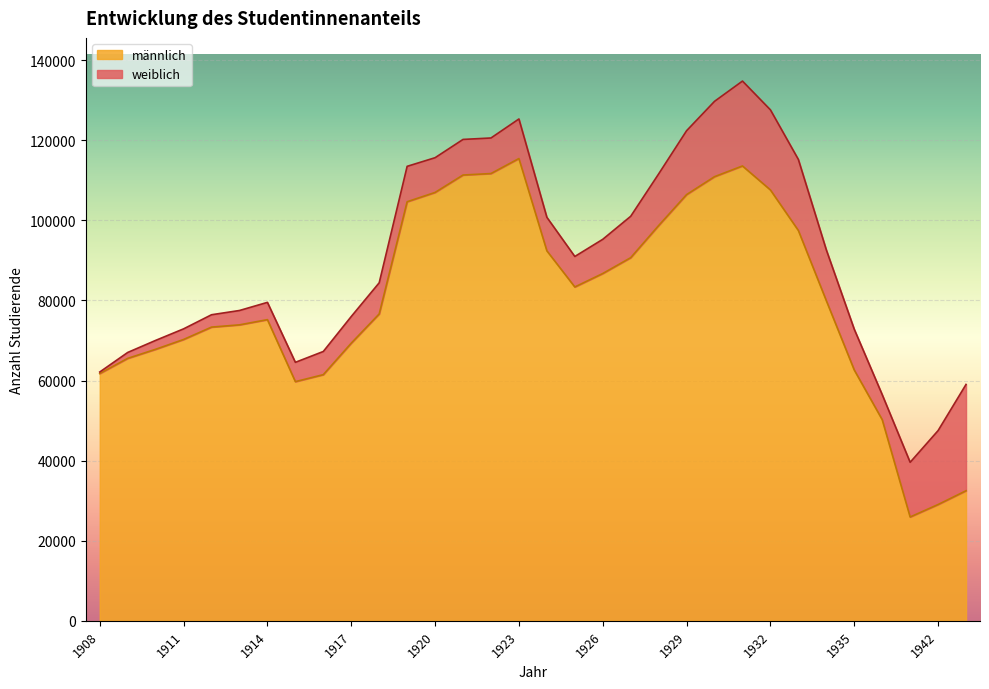

At which category does the chart reach its minimum across all series?

1941